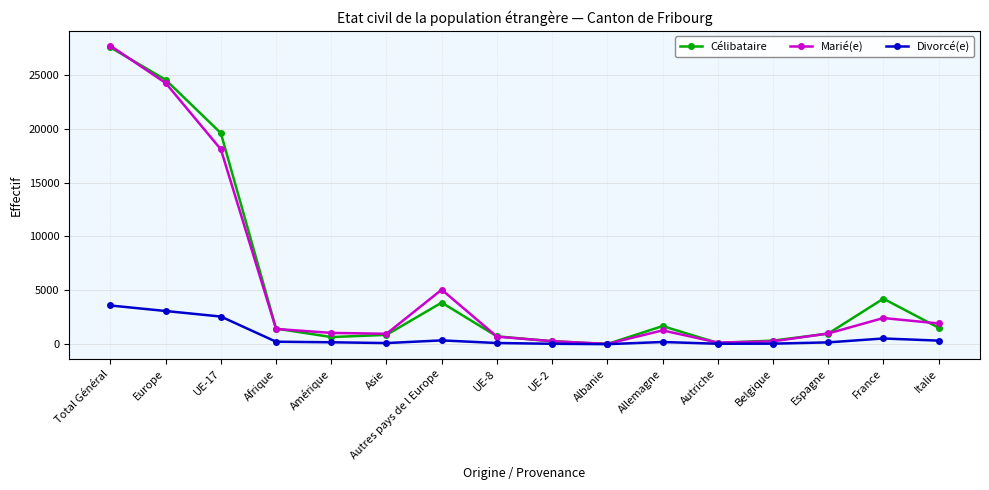

What is the value of the Marié(e) point at the 8th from the left?

700